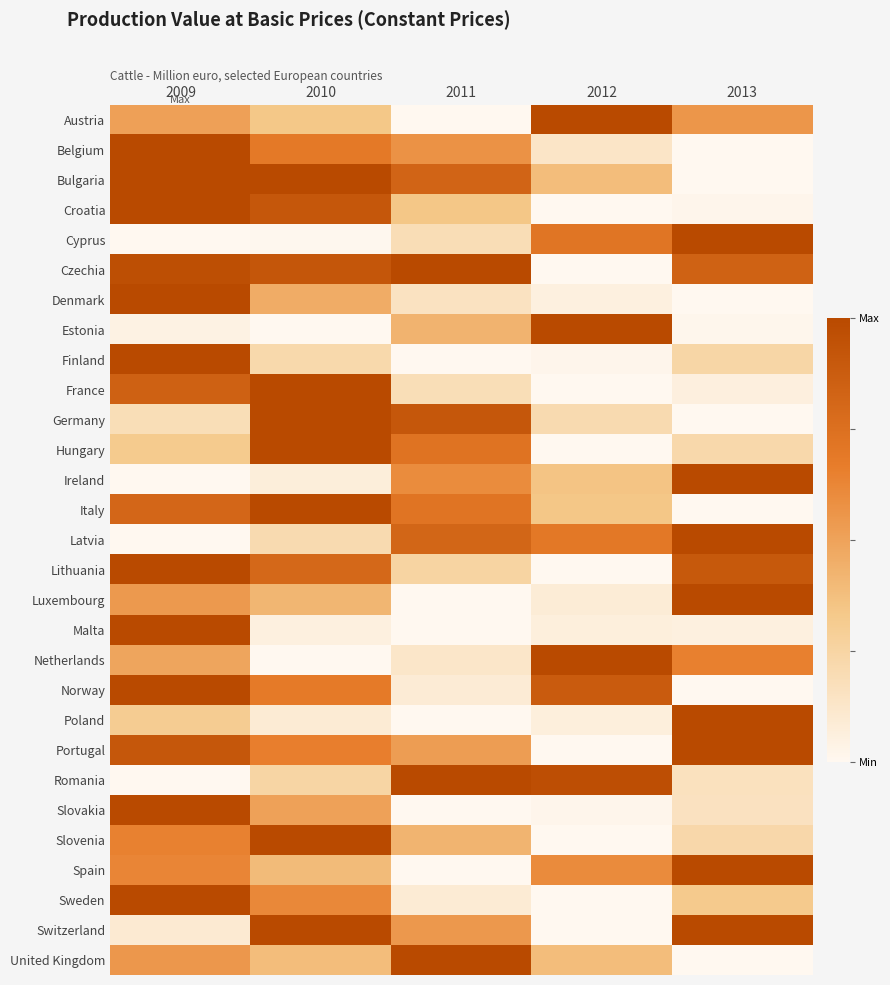

How many distinct data groups are displayed?

29